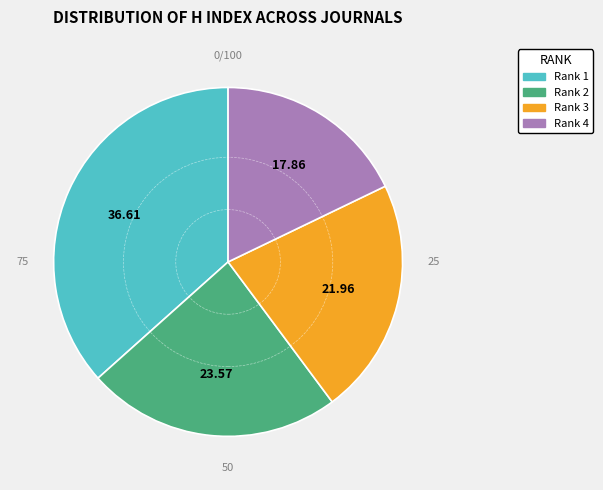

Which slice is the largest?

Rank 1